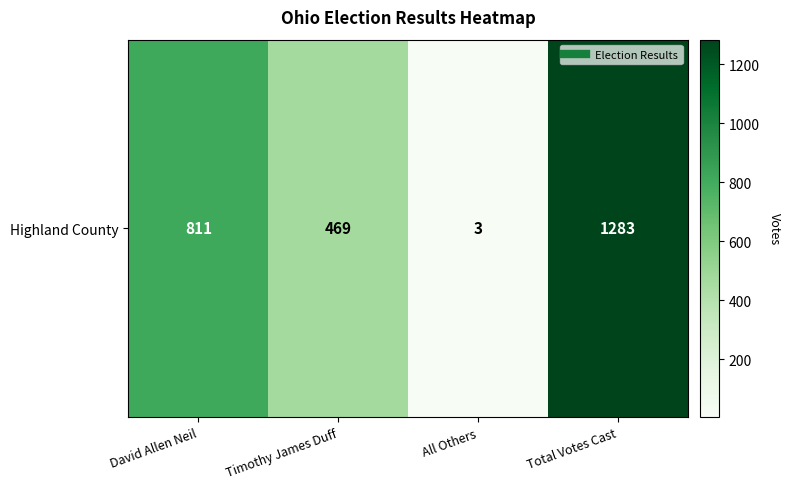

What is the approximate value at Timothy James Duff?

469